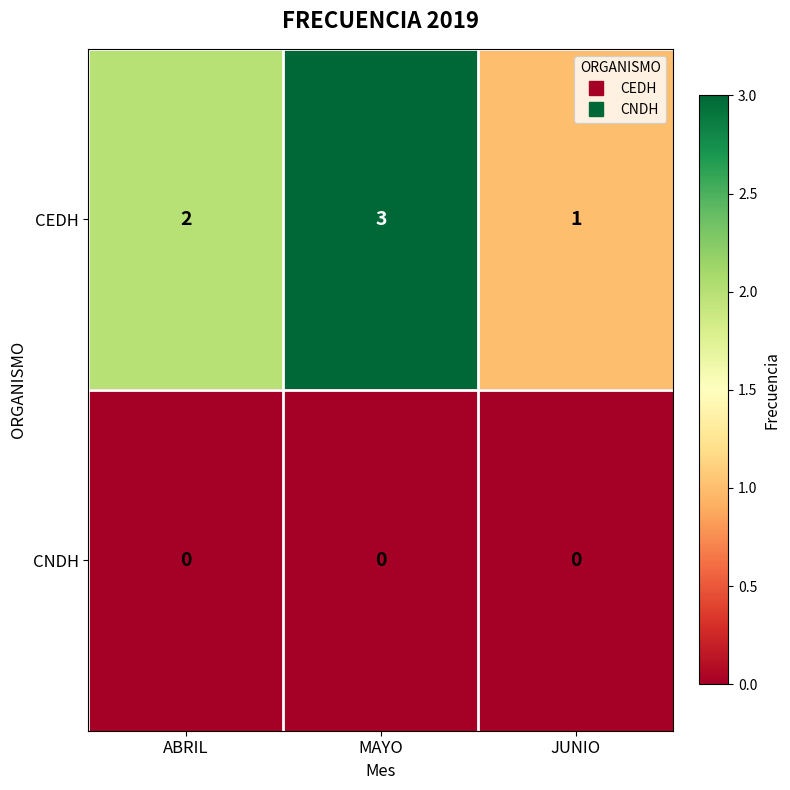

Count the number of data series in this chart.

2